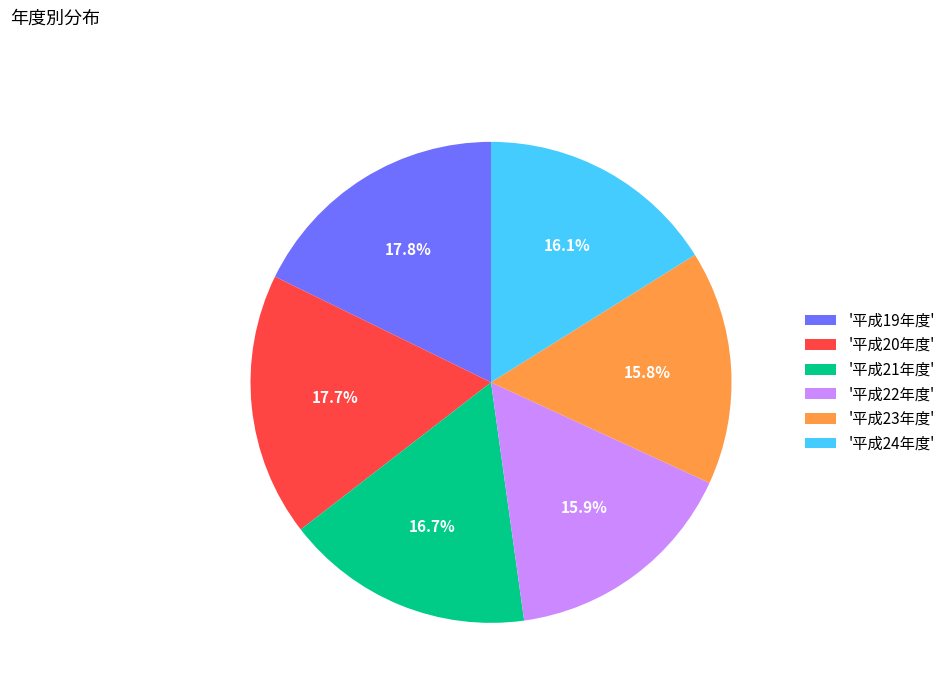

How many segments does this pie chart have?

6